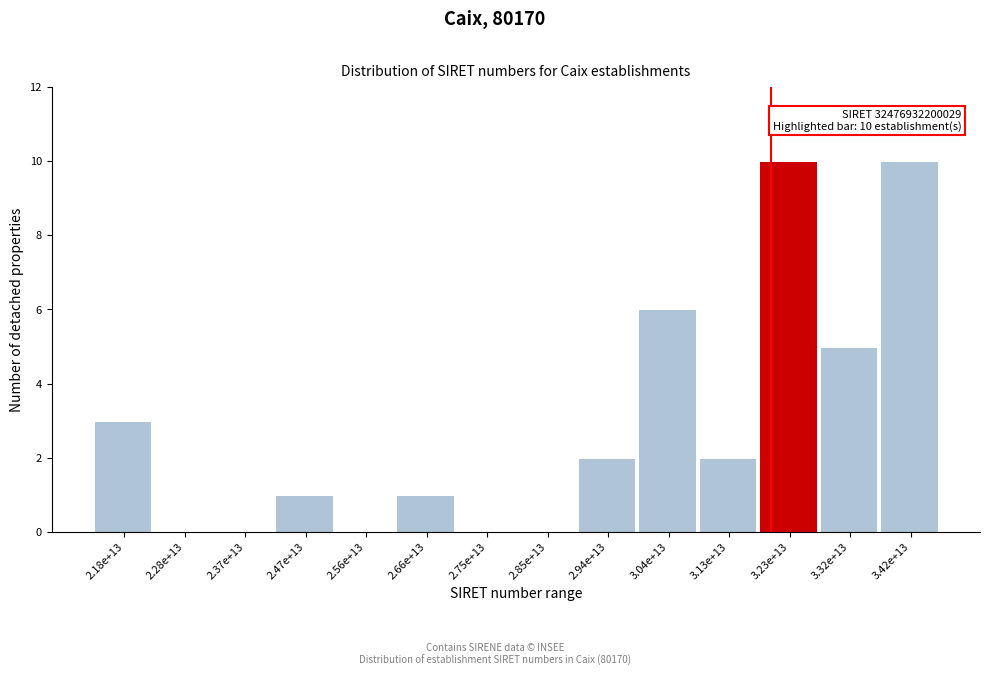

Reading left to right, what are all the values shown in this chart?

2.18e+13=3	2.28e+13=0	2.37e+13=0	2.47e+13=1	2.56e+13=0	2.66e+13=1	2.75e+13=0	2.85e+13=0	2.94e+13=2	3.04e+13=6	3.13e+13=2	3.23e+13=10	3.32e+13=5	3.42e+13=10